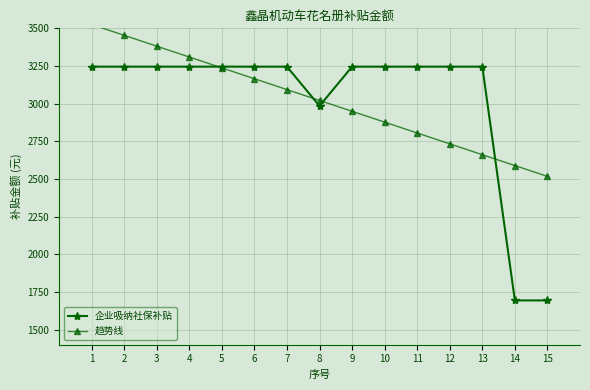

At 3, list the series in order from smallest to largest.

企业吸纳社保补贴, 趋势线